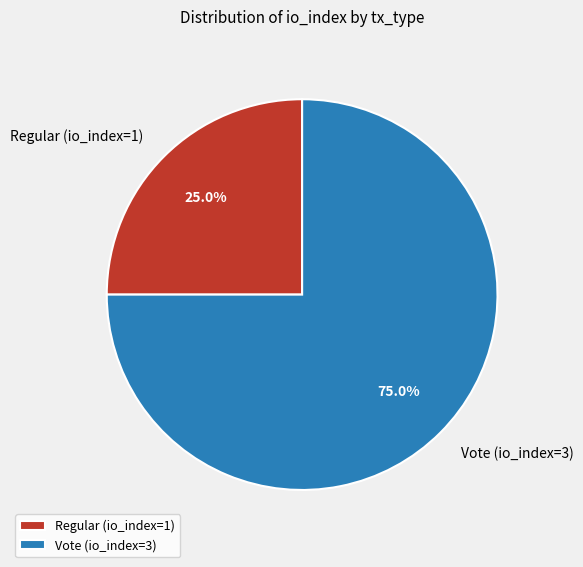

True or false: Vote (io_index=3) accounts for 75% of the total.

True